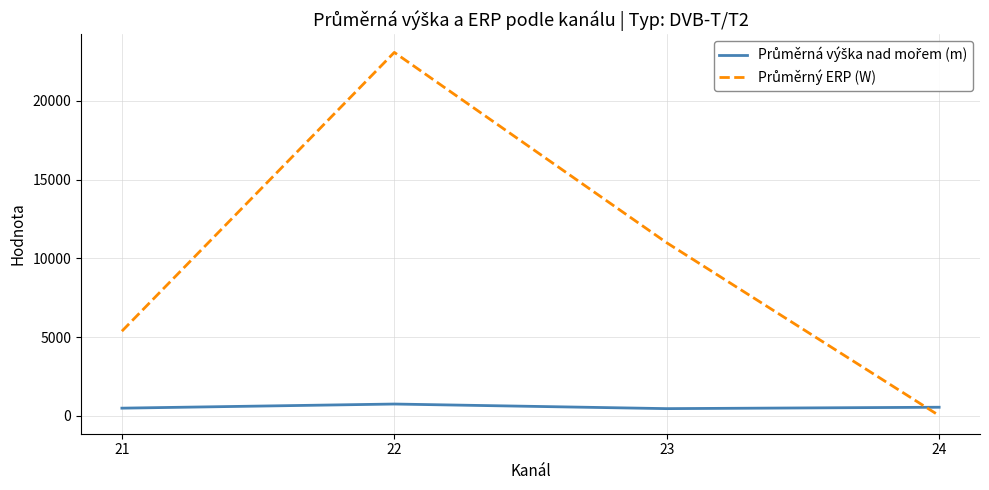

At which category is the sum across all series the highest?

22